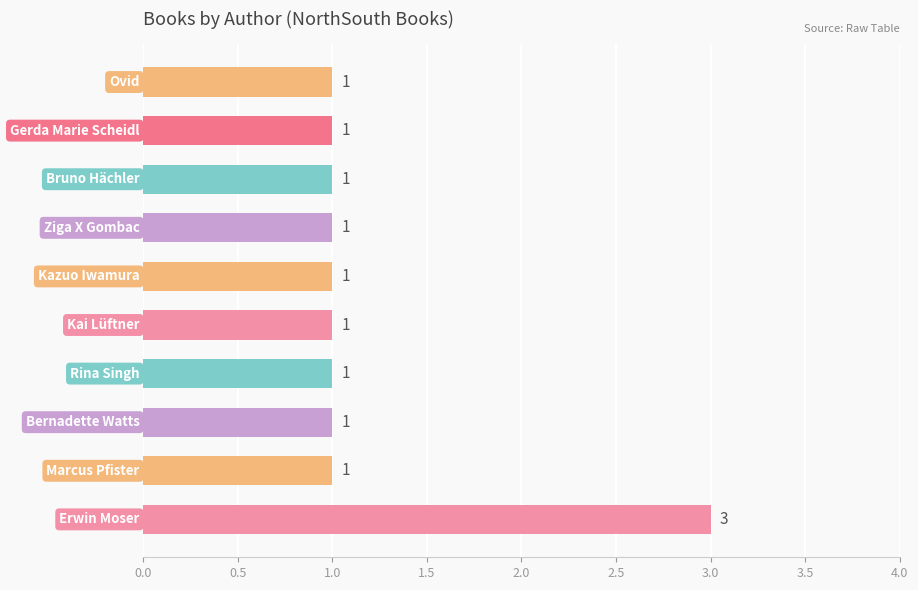

Count the values in the range 1 to 2.

9